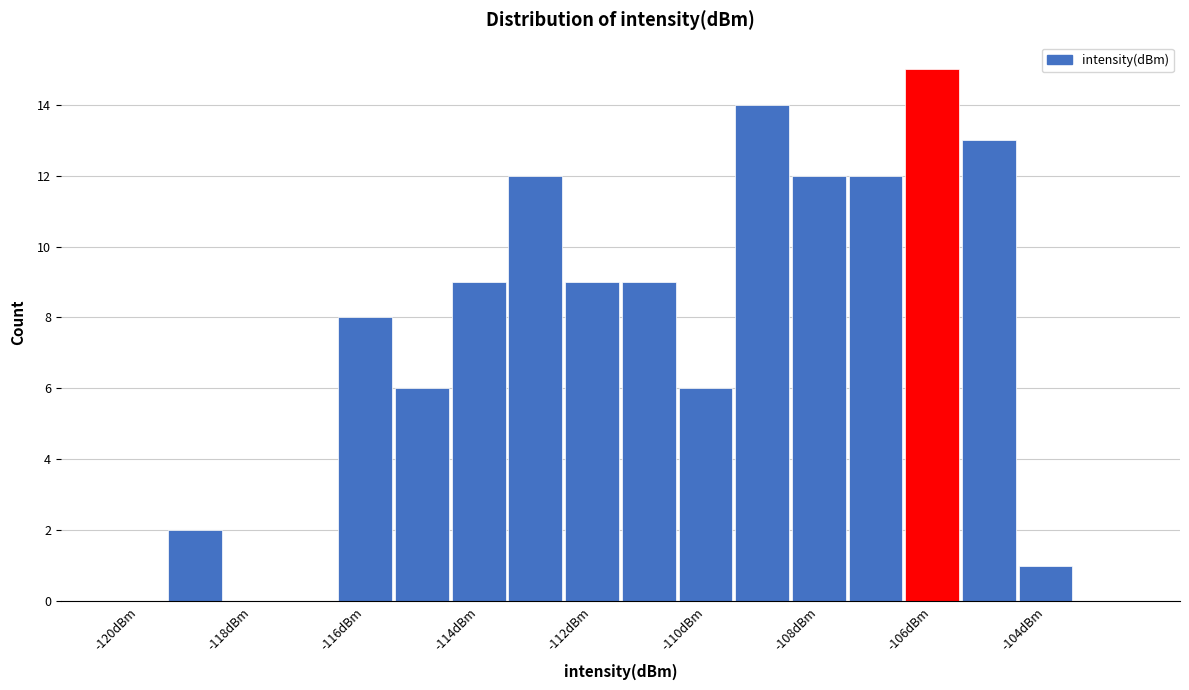

Over which range of the x-axis is the bar tallest?

-106.5 to -105.5